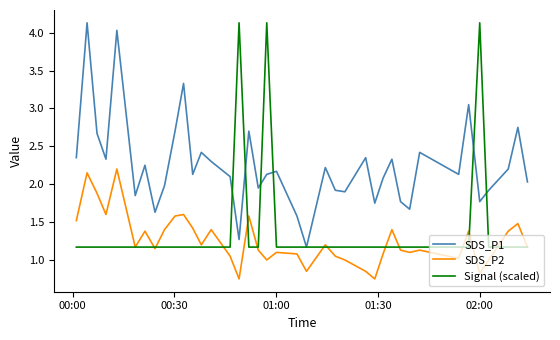

What are all the series names shown in the legend?

SDS_P1, SDS_P2, Signal (scaled)